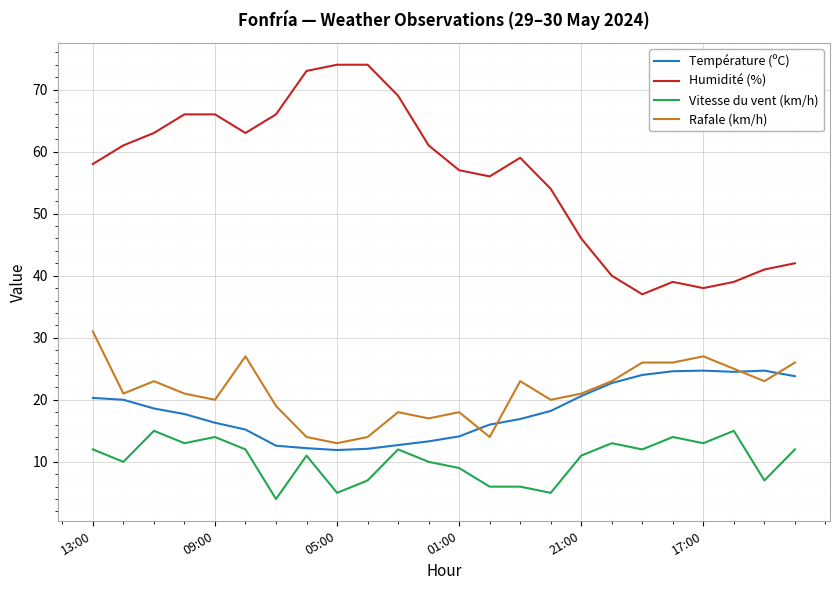

What is the minimum value for Vitesse du vent (km/h)?

4.0